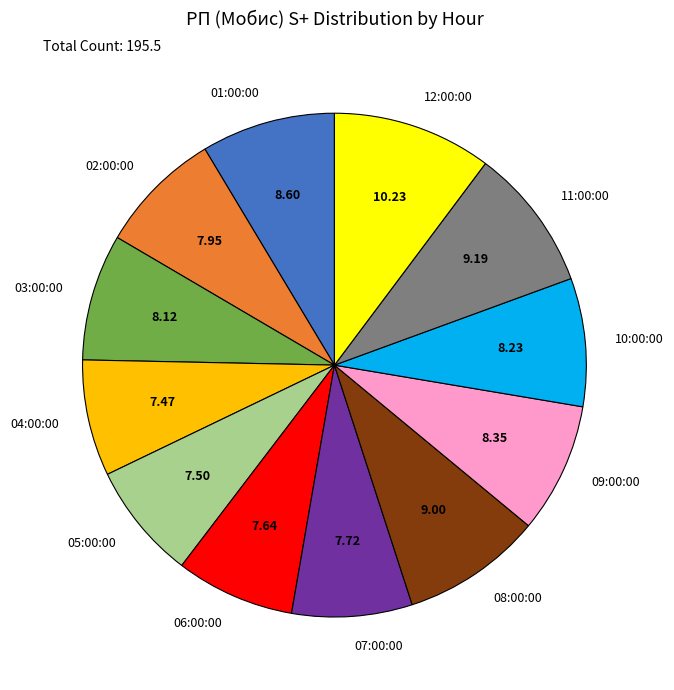

How many segments does this pie chart have?

12